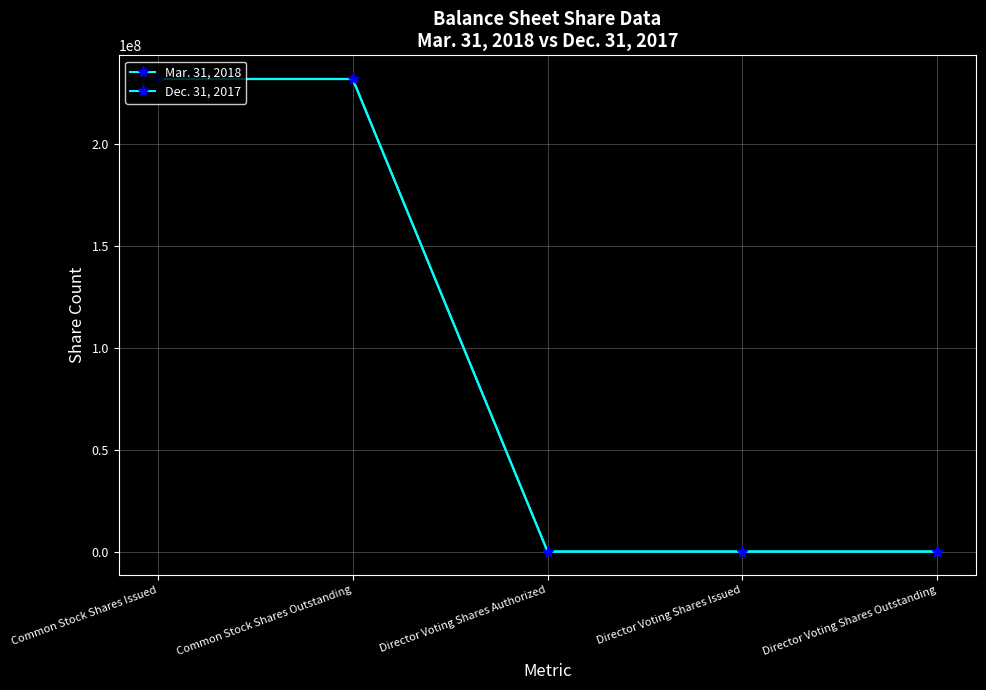

What is the difference between the maximum and minimum values in the Mar. 31, 2018 series?

231699999